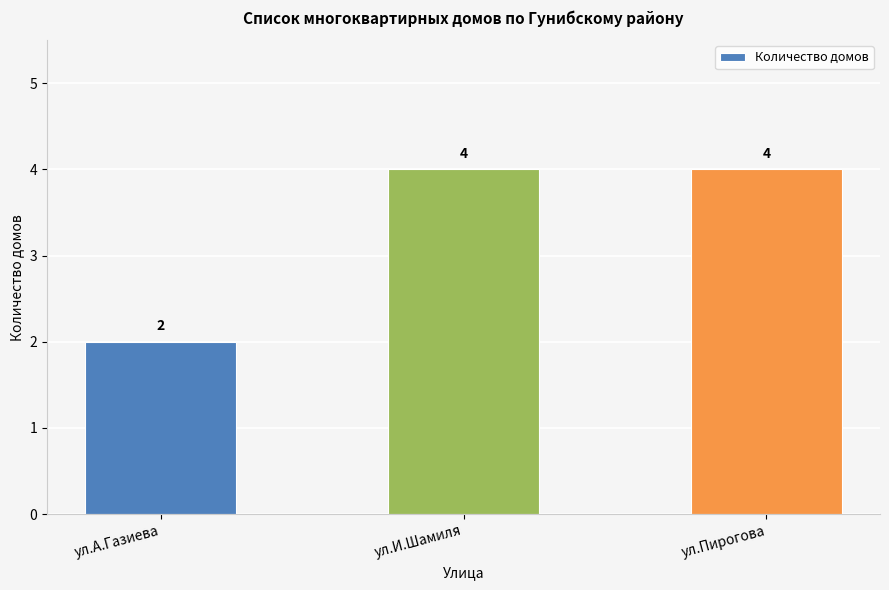

What is the value of the 1st bar from the left?

2